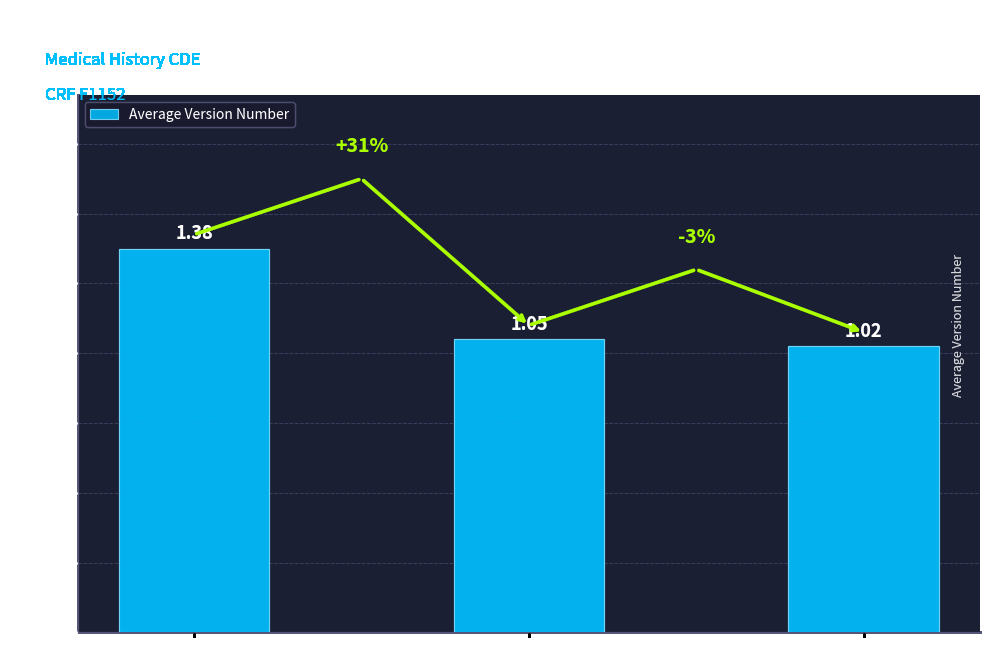

List the labels in order of value, smallest first.

Adult;Pediatric, Pediatric, Adult